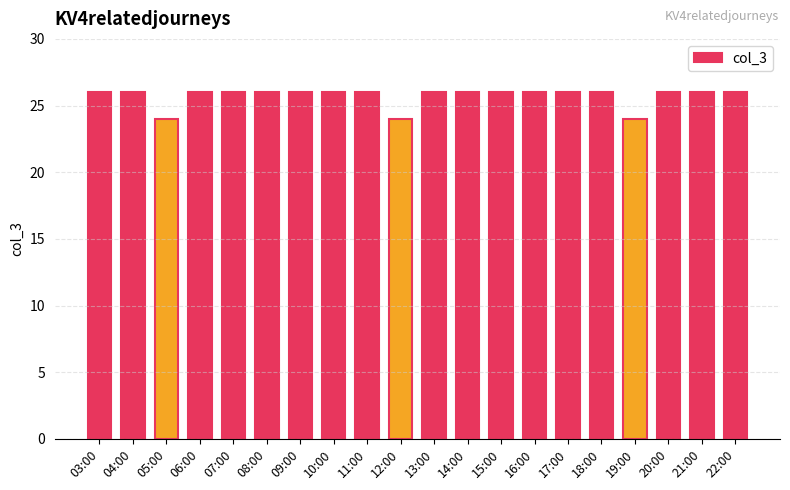

What is the ratio of the value at 12:00 to the value at 05:00?

1.0